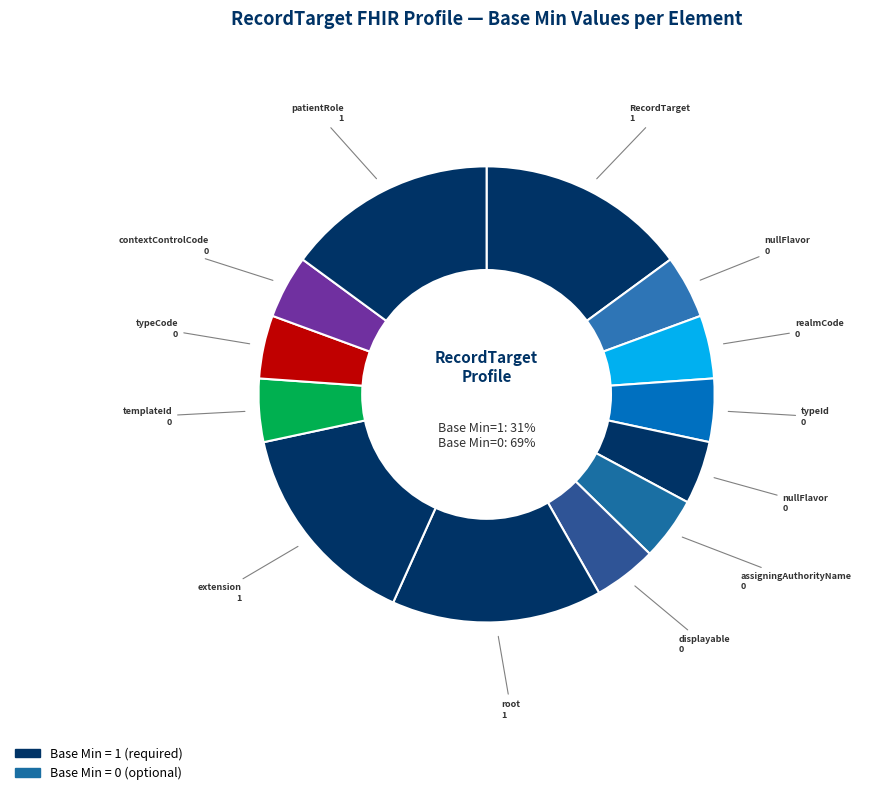

Which slice is the smallest?

RecordTarget.nullFlavor